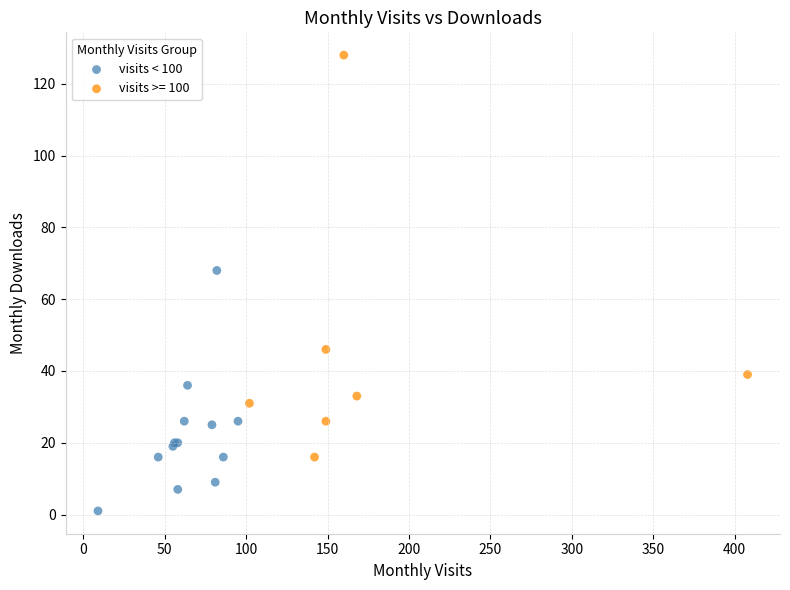

Which series has the largest Y range (max minus min)?

visits >= 100